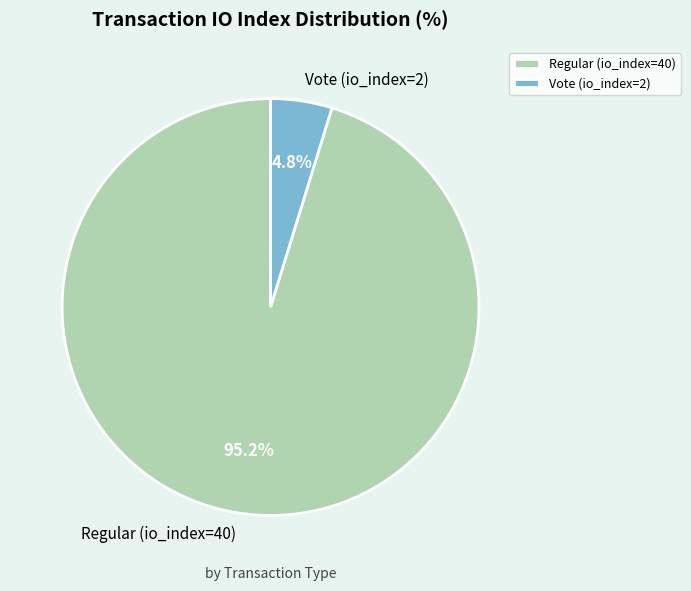

To the nearest percent, what is the combined percentage of Vote (io_index=2) and Regular (io_index=40)?

100%